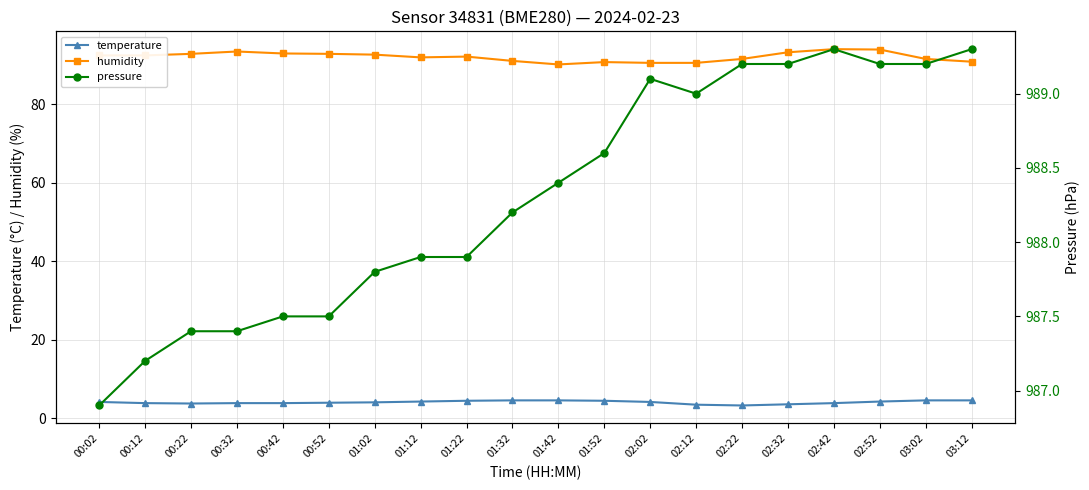

How many data points in humidity are less than 92?

8